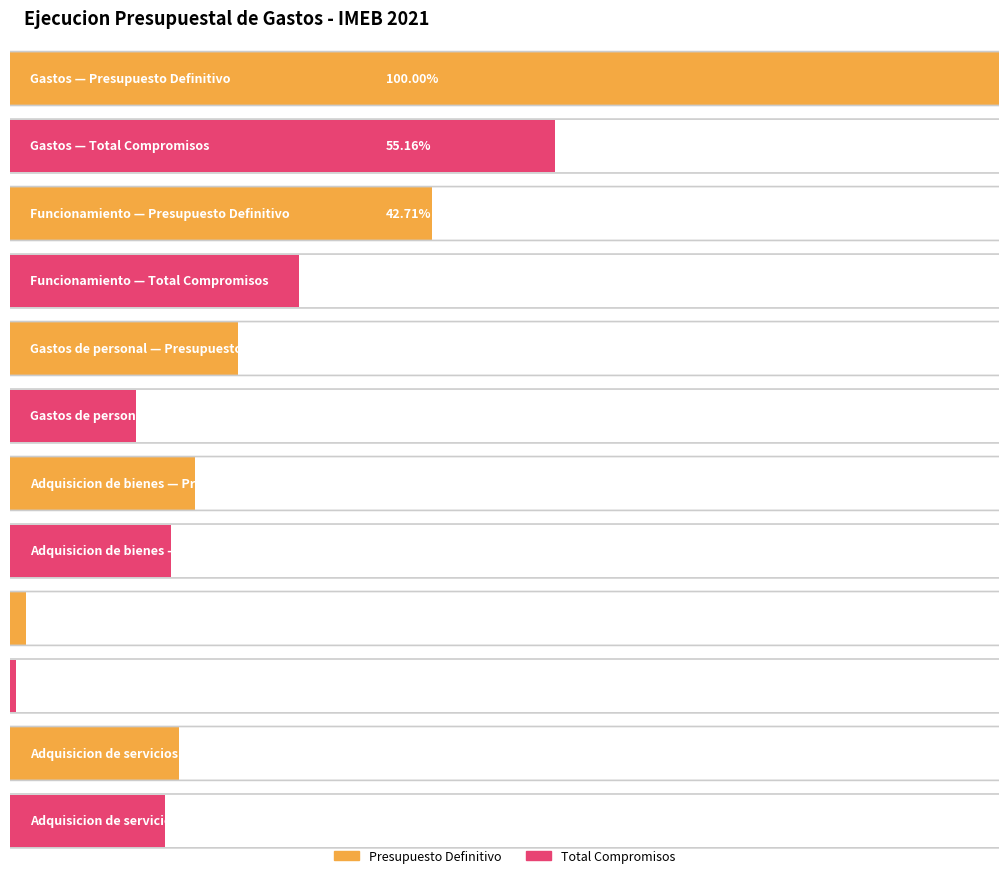

Reading left to right, extract all data points from this chart.

Presupuesto Definitivo: 5956147948.5	2544050000.0	1371476019.0	1117252923.0	97808712.0	1019444211.0
Total Compromisos: 3285408754.0	1738990919.0	756529529.0	967140332.0	33146289.0	933994043.0